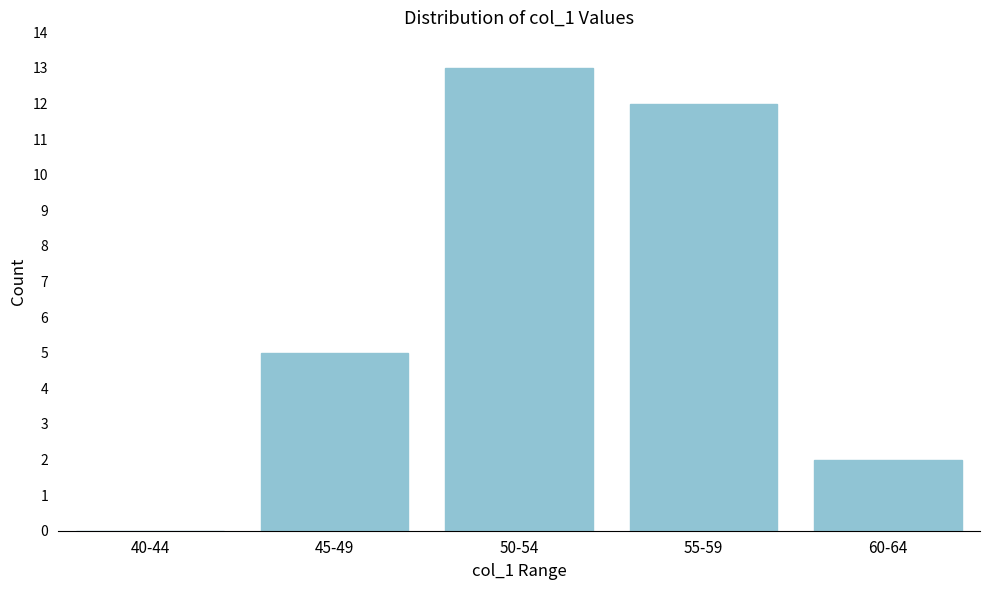

Reading left to right, transcribe all the data shown in this chart.

40-44=0	45-49=5	50-54=13	55-59=12	60-64=2